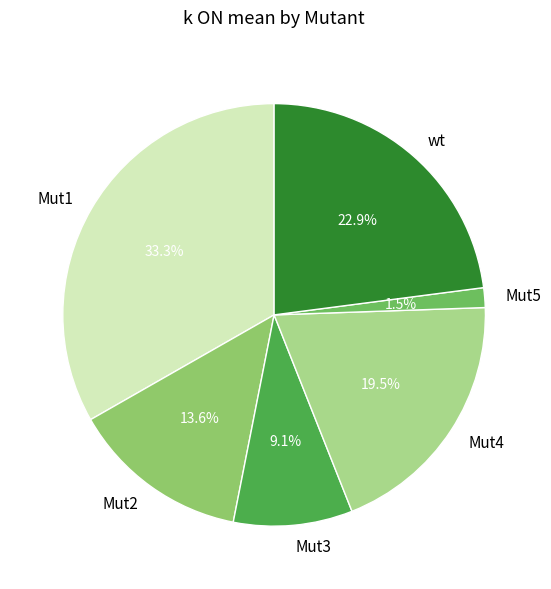

To the nearest percent, what is the average slice percentage?

17%